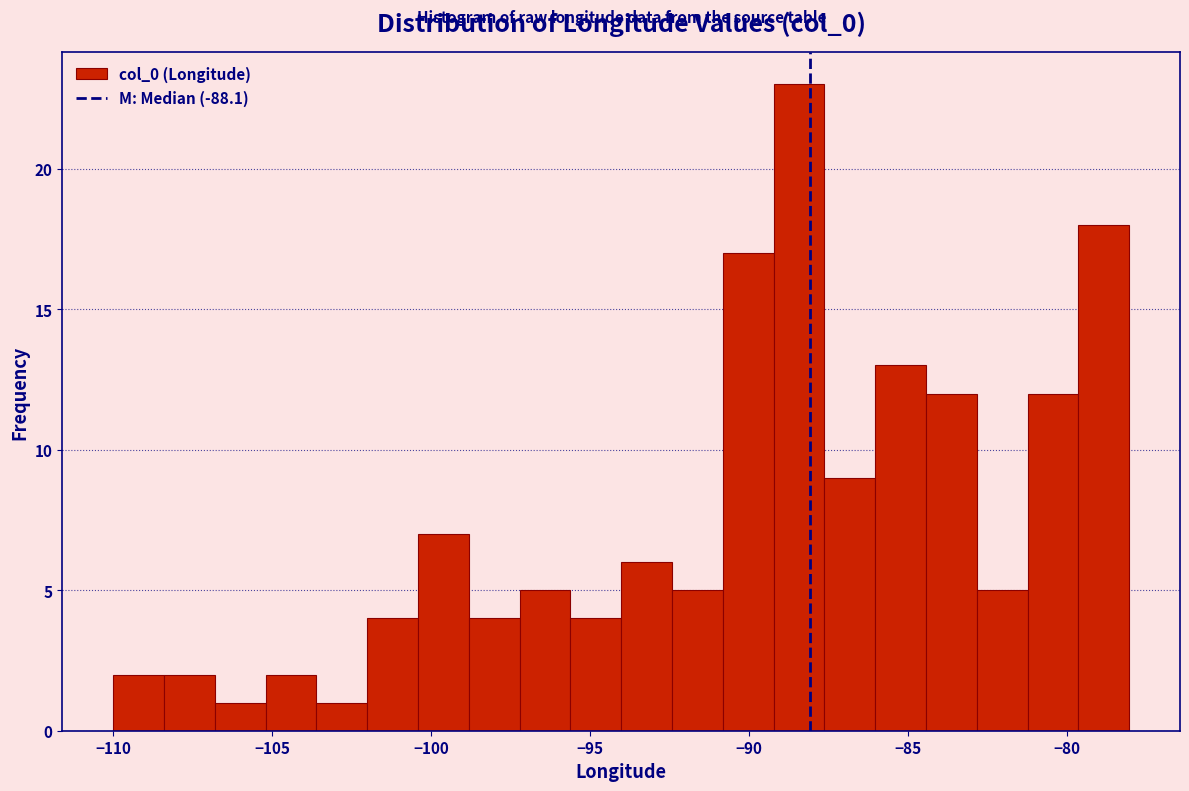

Read against the x-axis, roughly where is the centre of the tallest bar?

-88.5